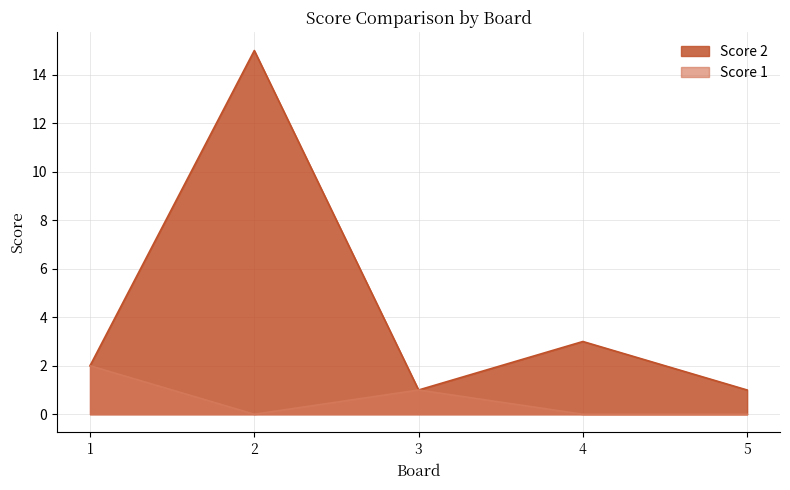

What is the average value of the Score 1 series?

1